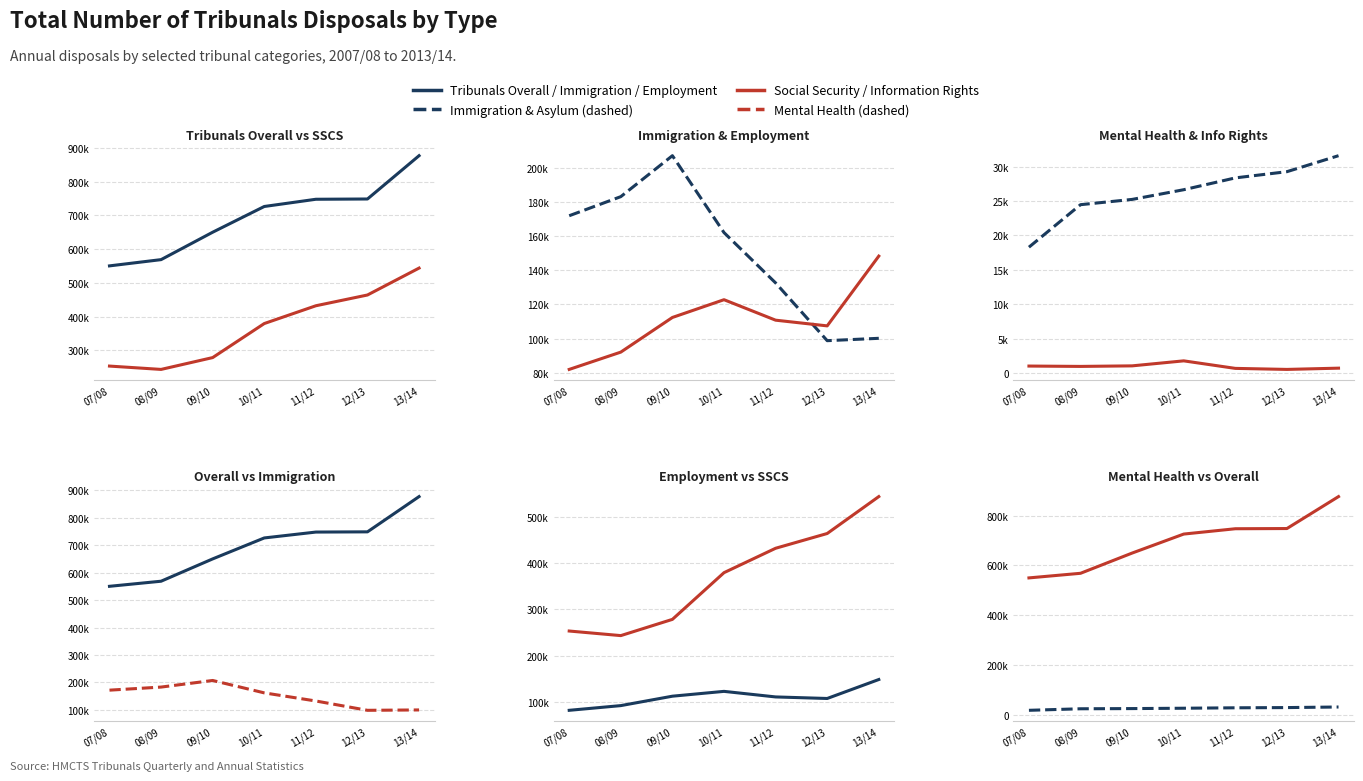

What is the difference between the second highest and minimum values in the Tribunals Overall series?

198266